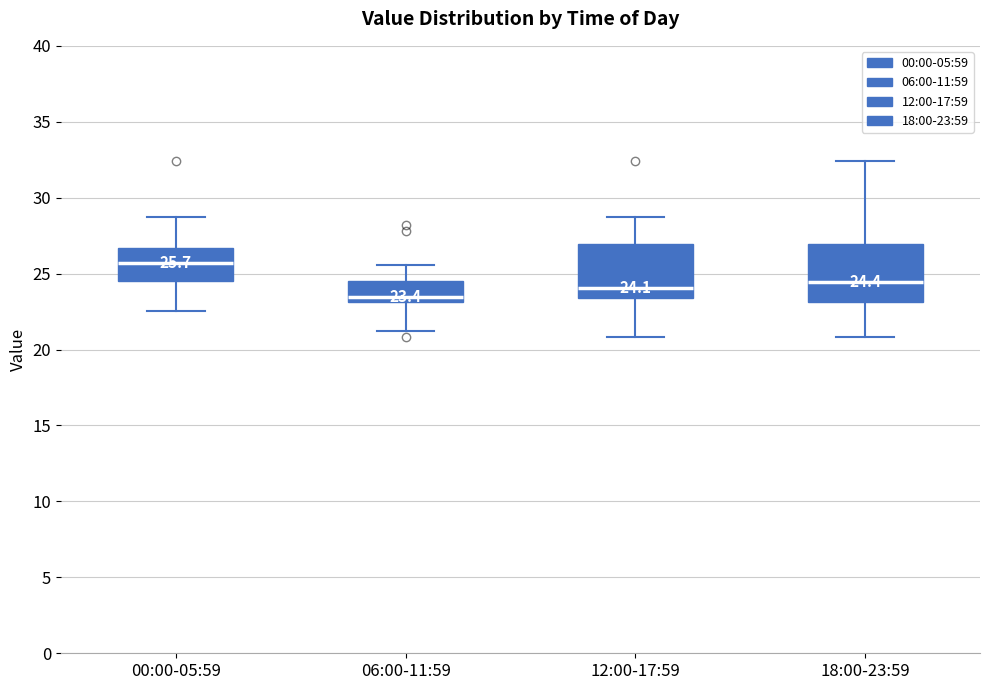

Which box has the highest median line?

00:00-05:59